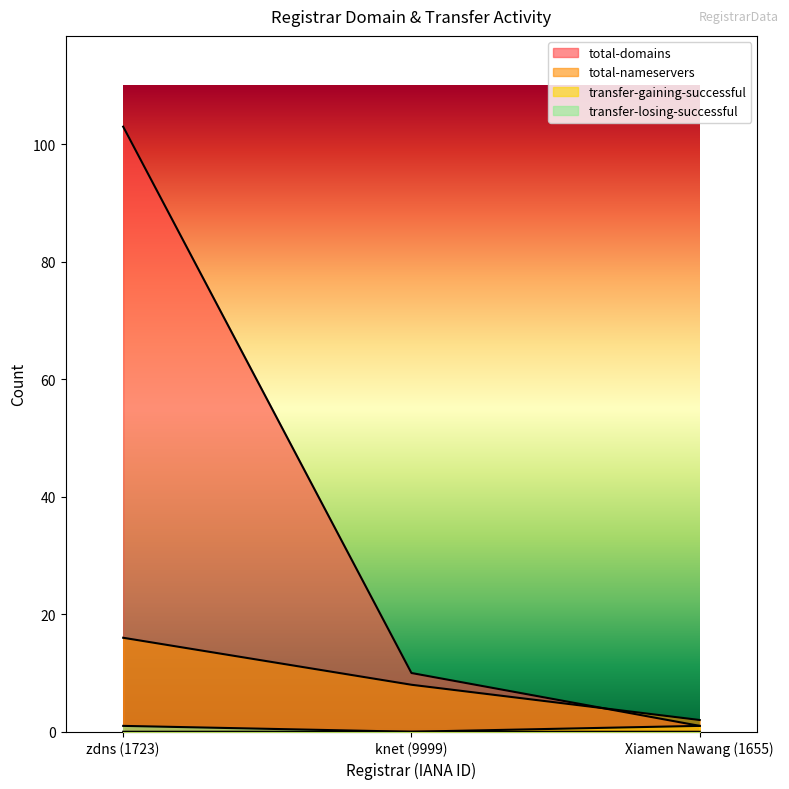

What is the sum of the transfer-losing-successful values at knet (9999) and zdns (1723)?

1